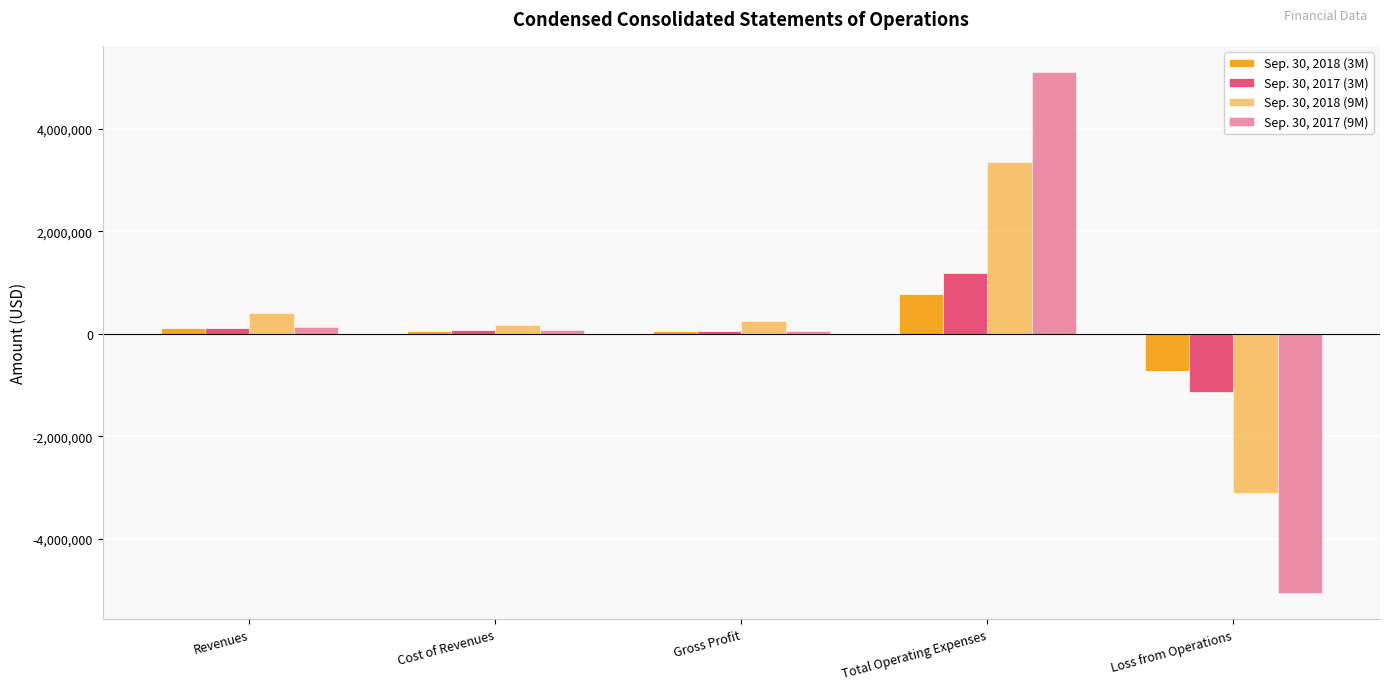

How many data points in Sep. 30, 2018 (3M) are less than 53871?

2